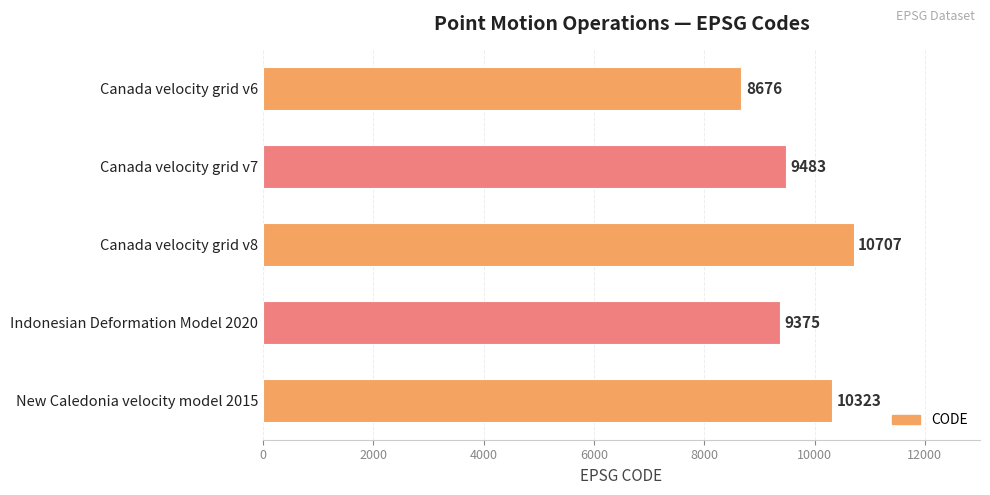

Approximately how many times larger is the value at Indonesian Deformation Model 2020 compared to New Caledonia velocity model 2015?

0.9